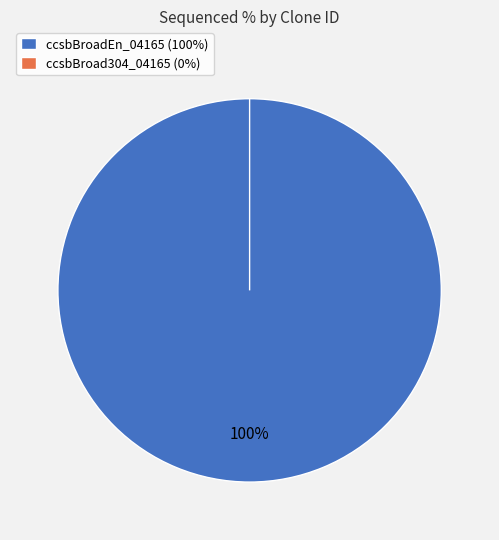

What is the largest slice in the pie chart?

ccsbBroadEn_04165